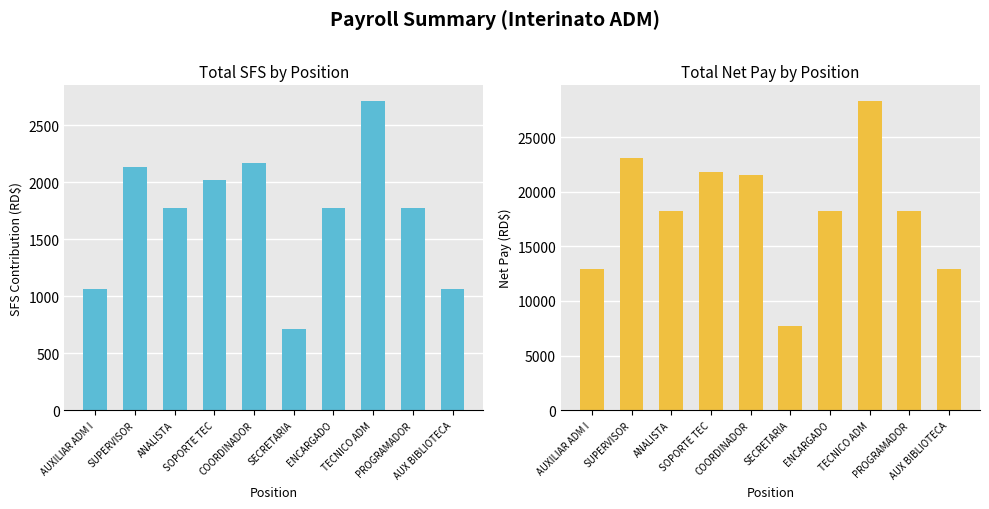

How many groups of bars are there?

10